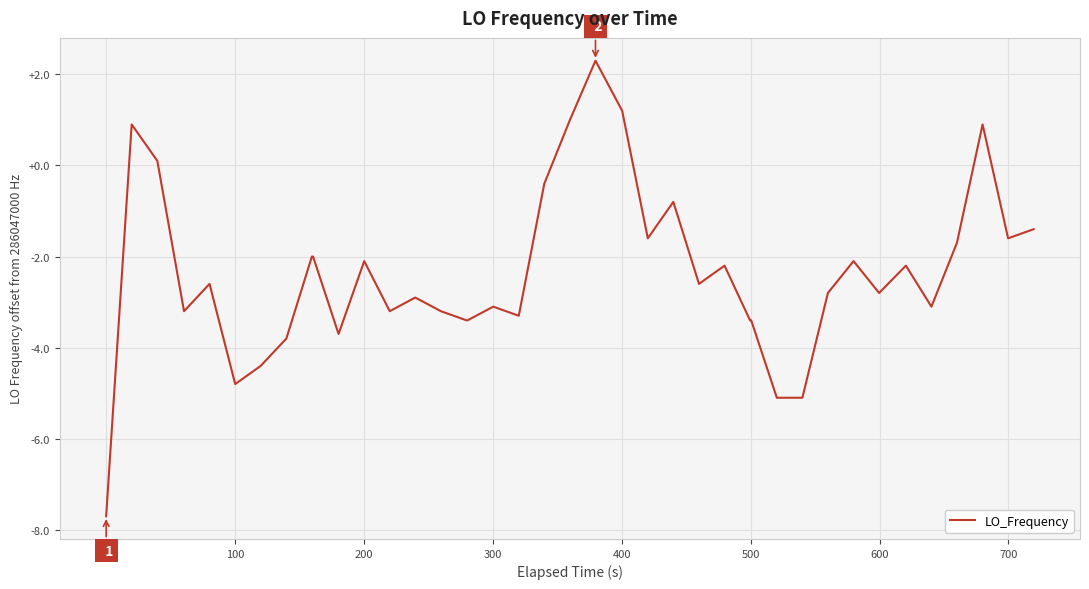

What is the minimum value shown in the chart?

-7.7